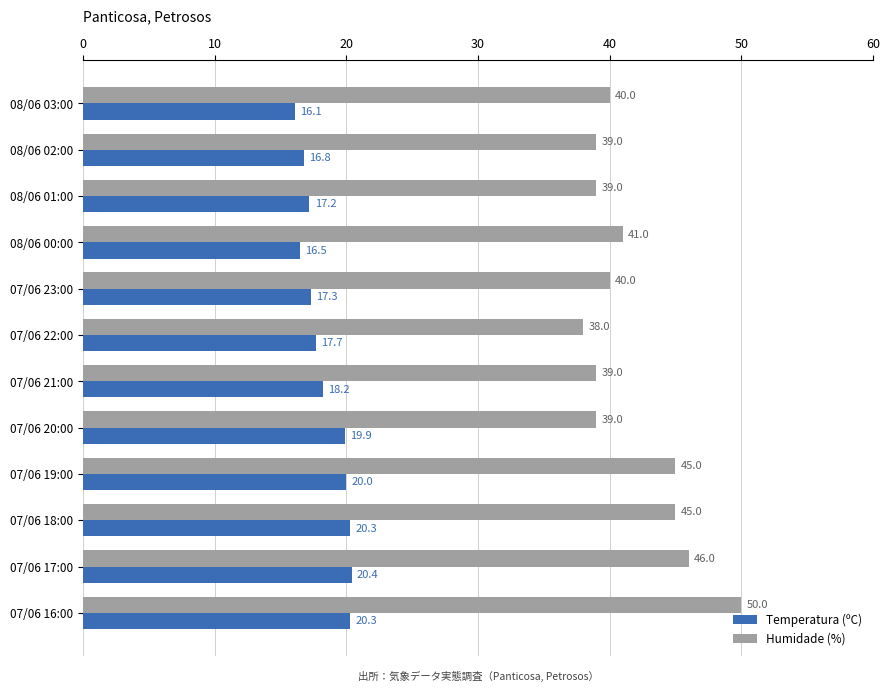

How many categories are shown in the chart?

12